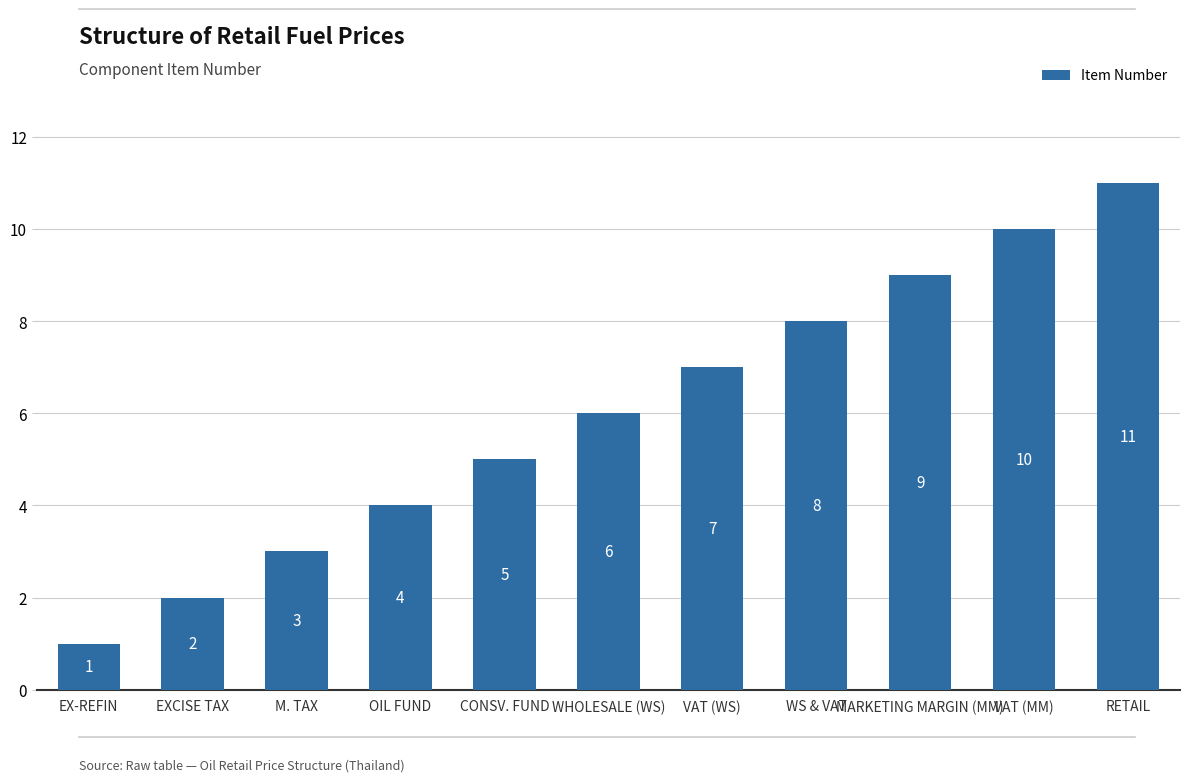

Approximately how many times larger is the value at CONSV. FUND compared to M. TAX?

1.7